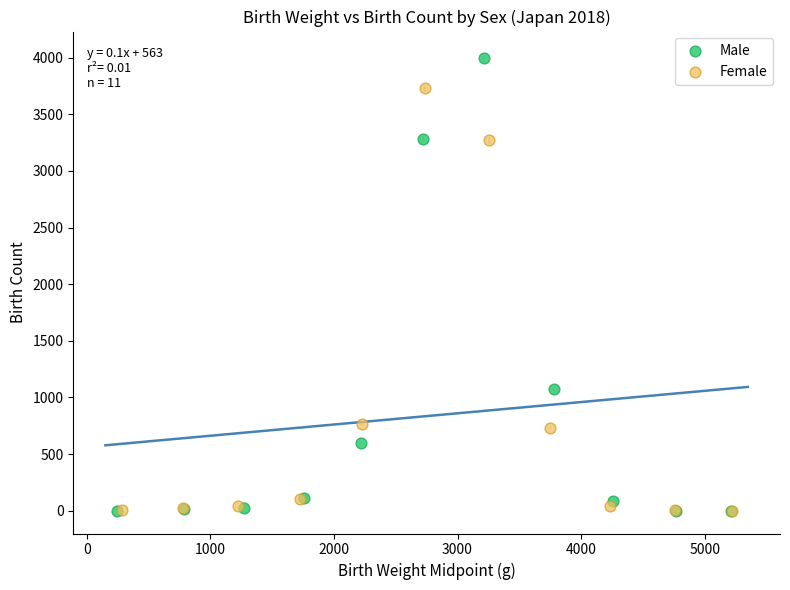

Which series has the widest spread of Y values?

Male